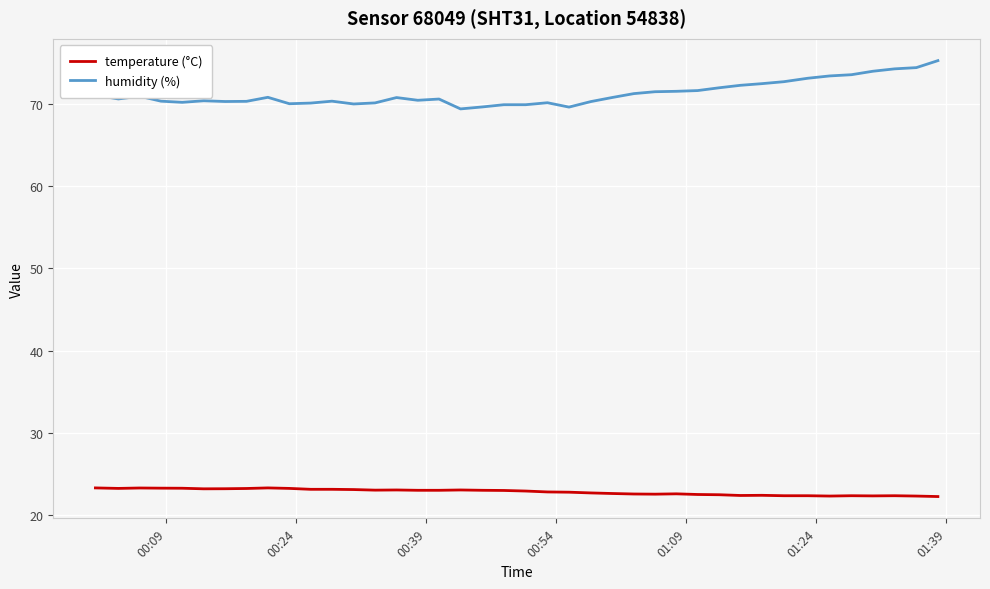

What is the maximum value shown in the chart?

75.3